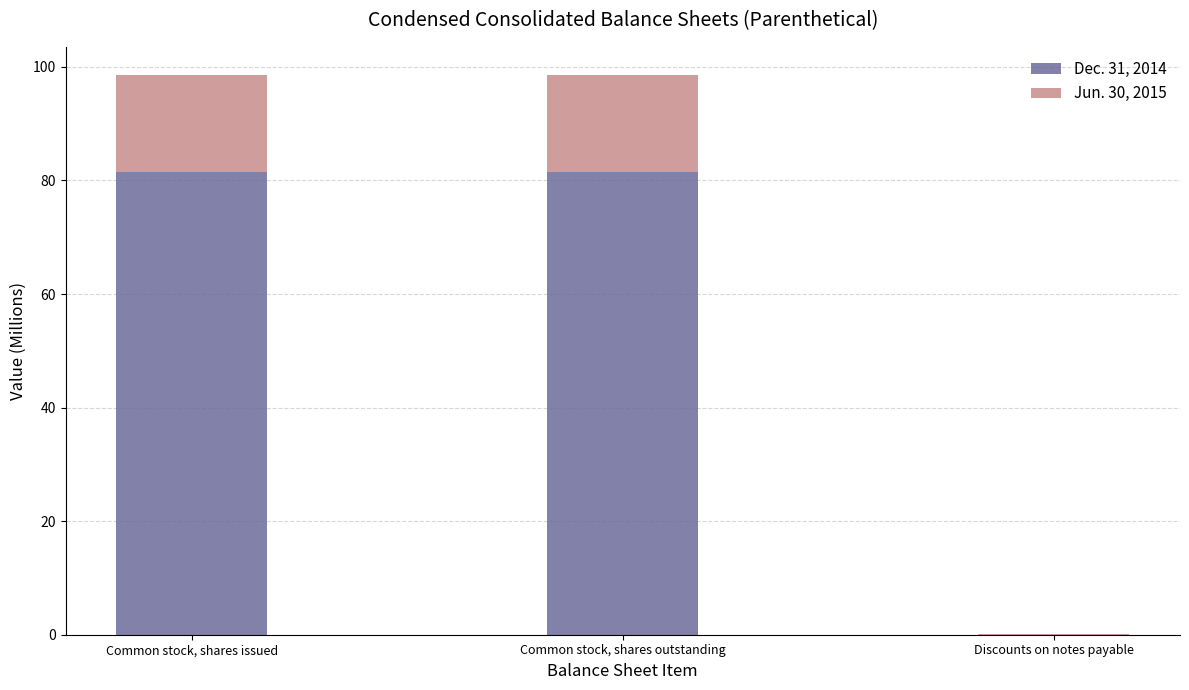

What is the sum of all Dec. 31, 2014 values?

162.9